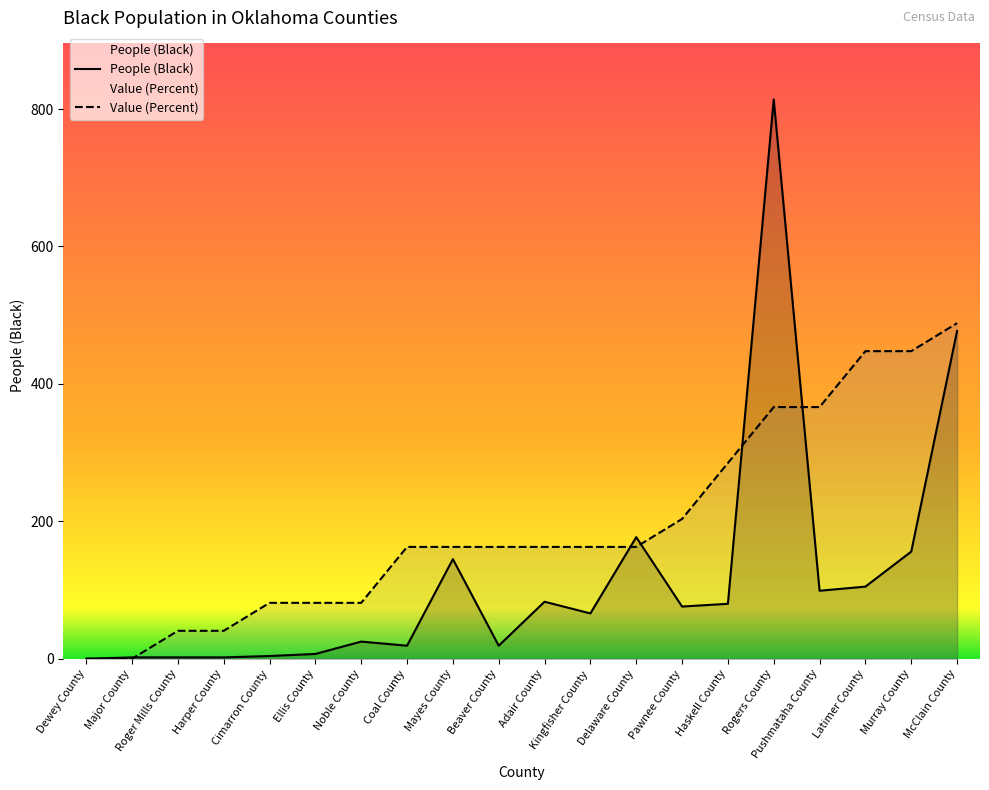

Between Roger Mills County and McClain County, which series saw the biggest shift?

People (Black)